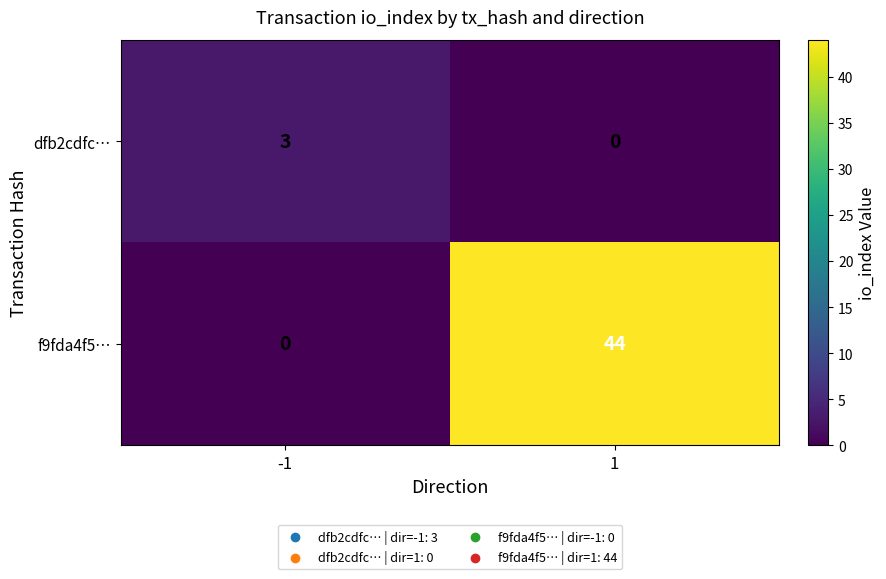

Rank the series by their maximum value, from highest to lowest.

f9fda4f5…, dfb2cdfc…